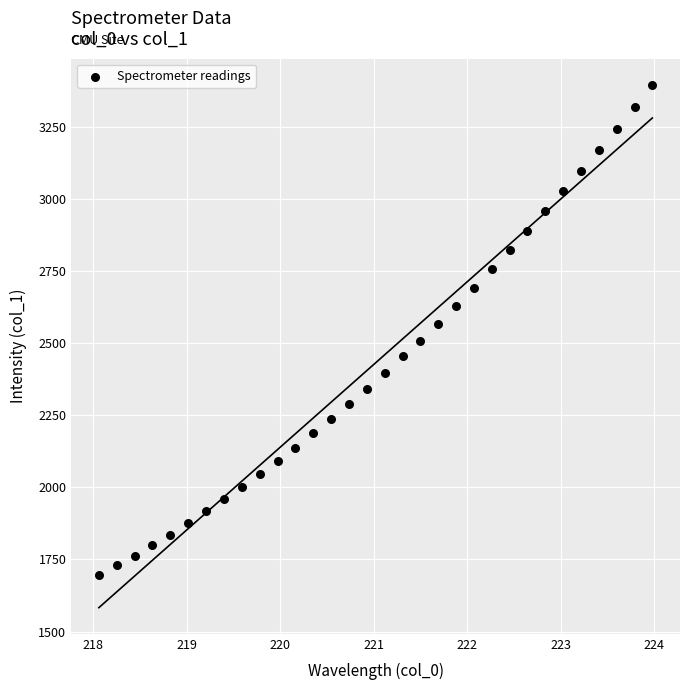

What is the range of X values (max minus min)?

5.9